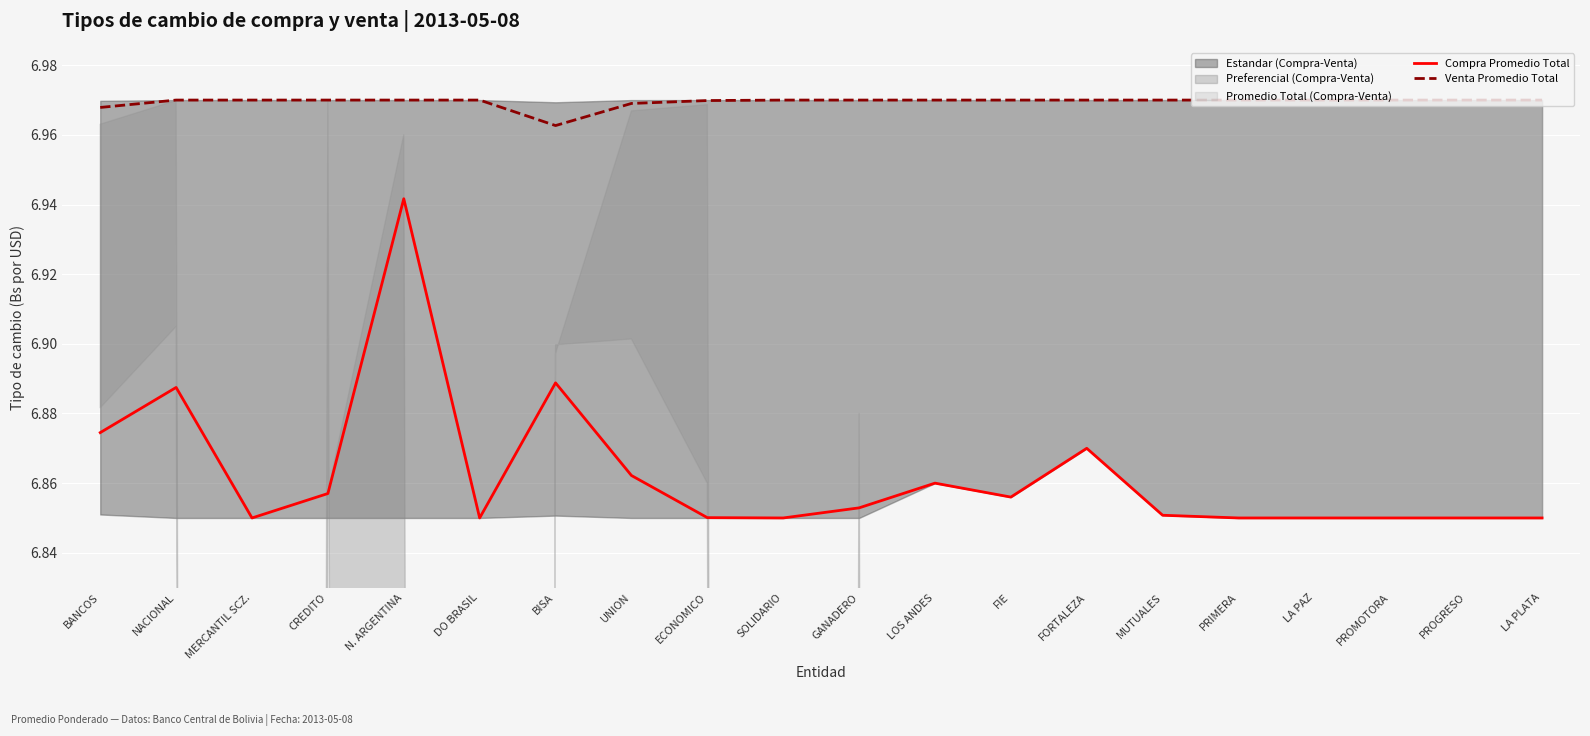

The Compra Promedio Total series shows 6.9 at GANADERO. True or false?

True